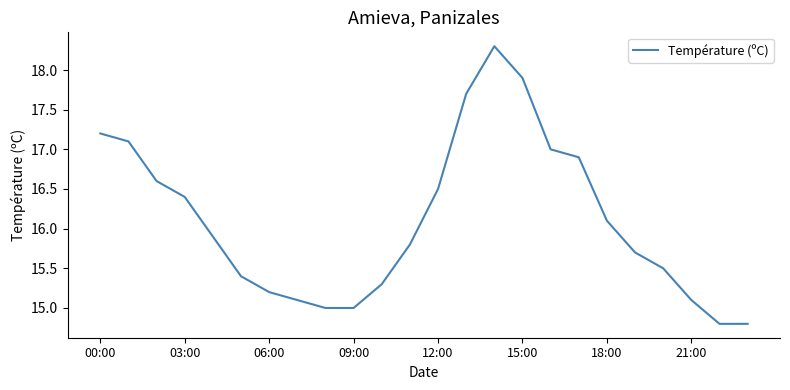

What is the smallest value displayed?

14.8